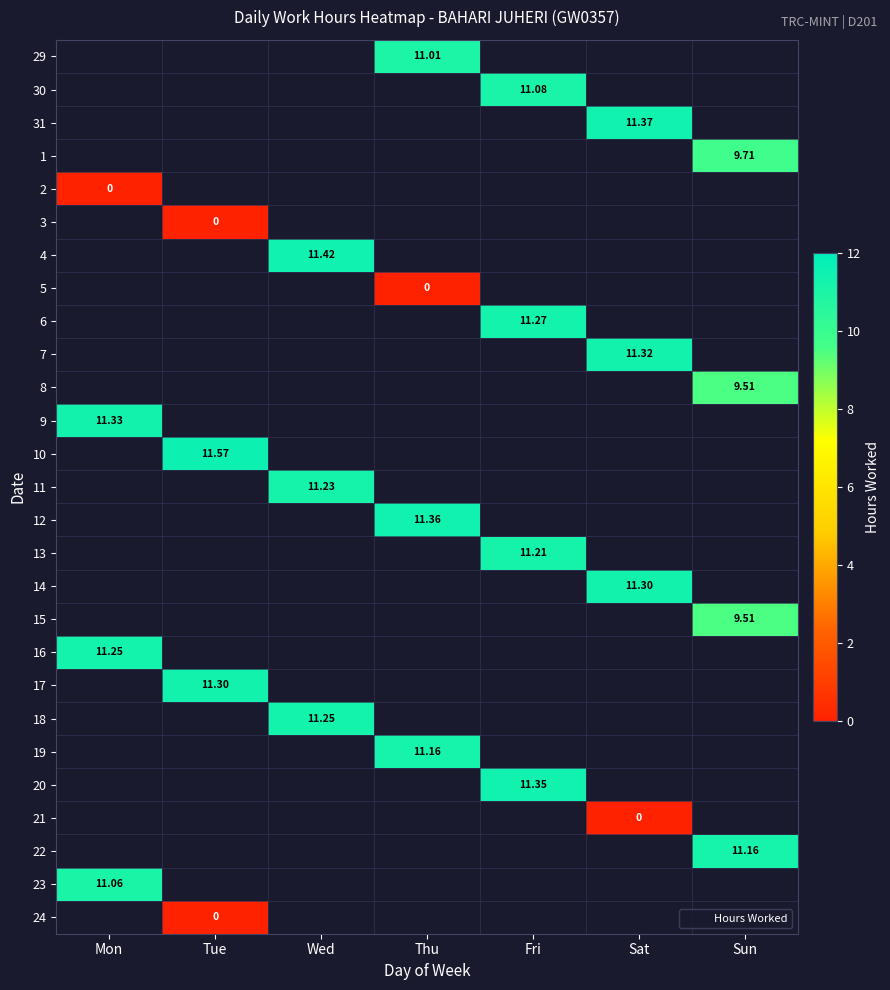

The value of 2 at Mon is 0.0. True or false?

True